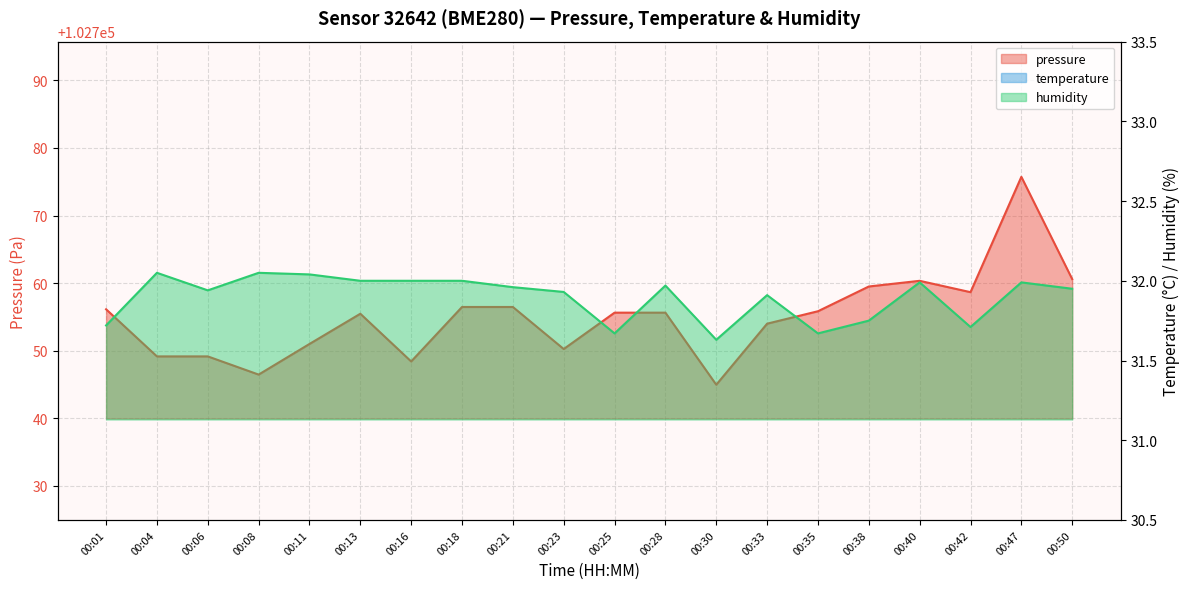

What is the sum of the humidity values at 00:18 and 00:38?

63.8